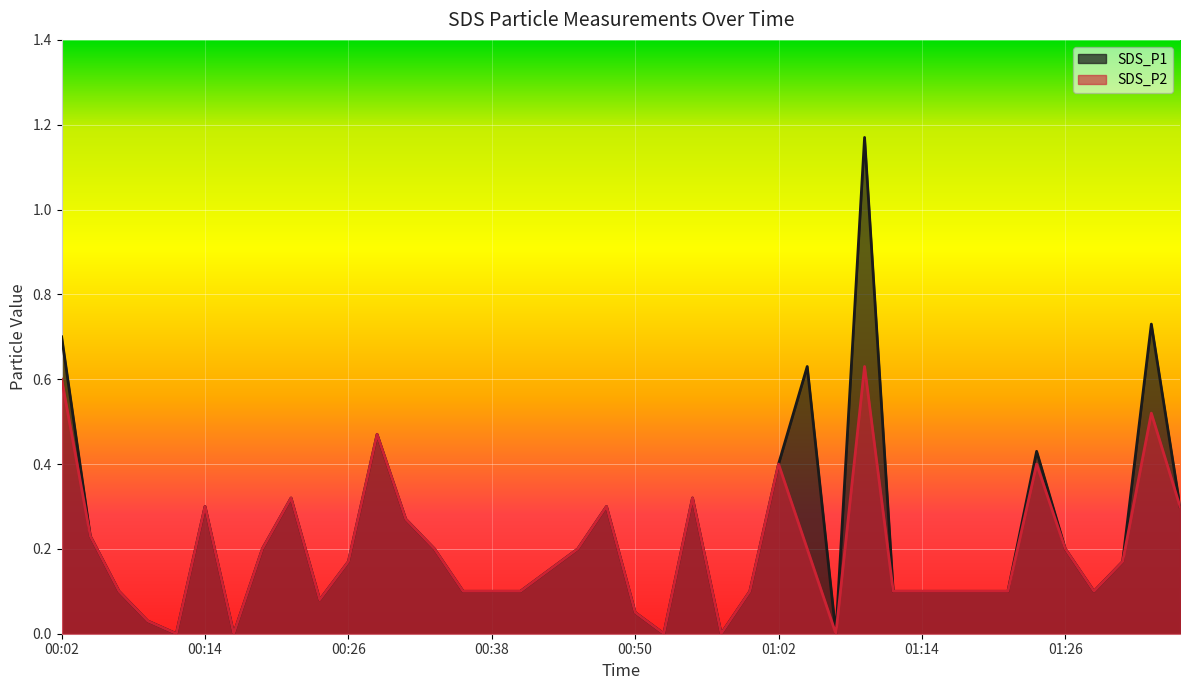

What is the value of the SDS_P1 point at the 31st from the left?

0.1